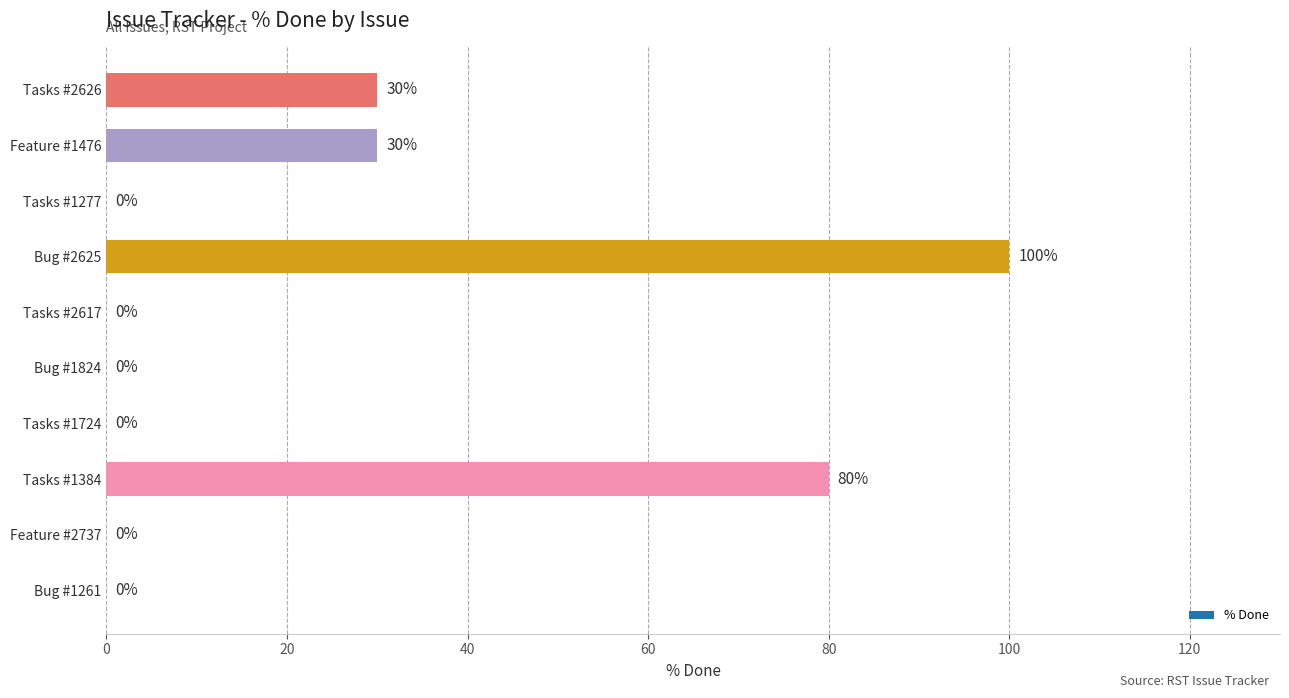

What is the greatest value displayed?

100